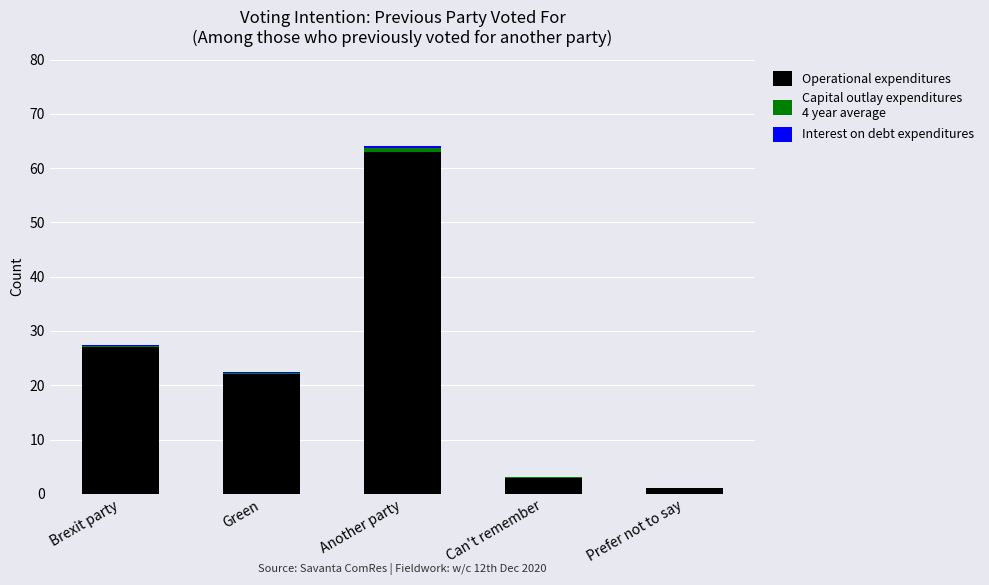

At which category is the sum across all series the highest?

Another party